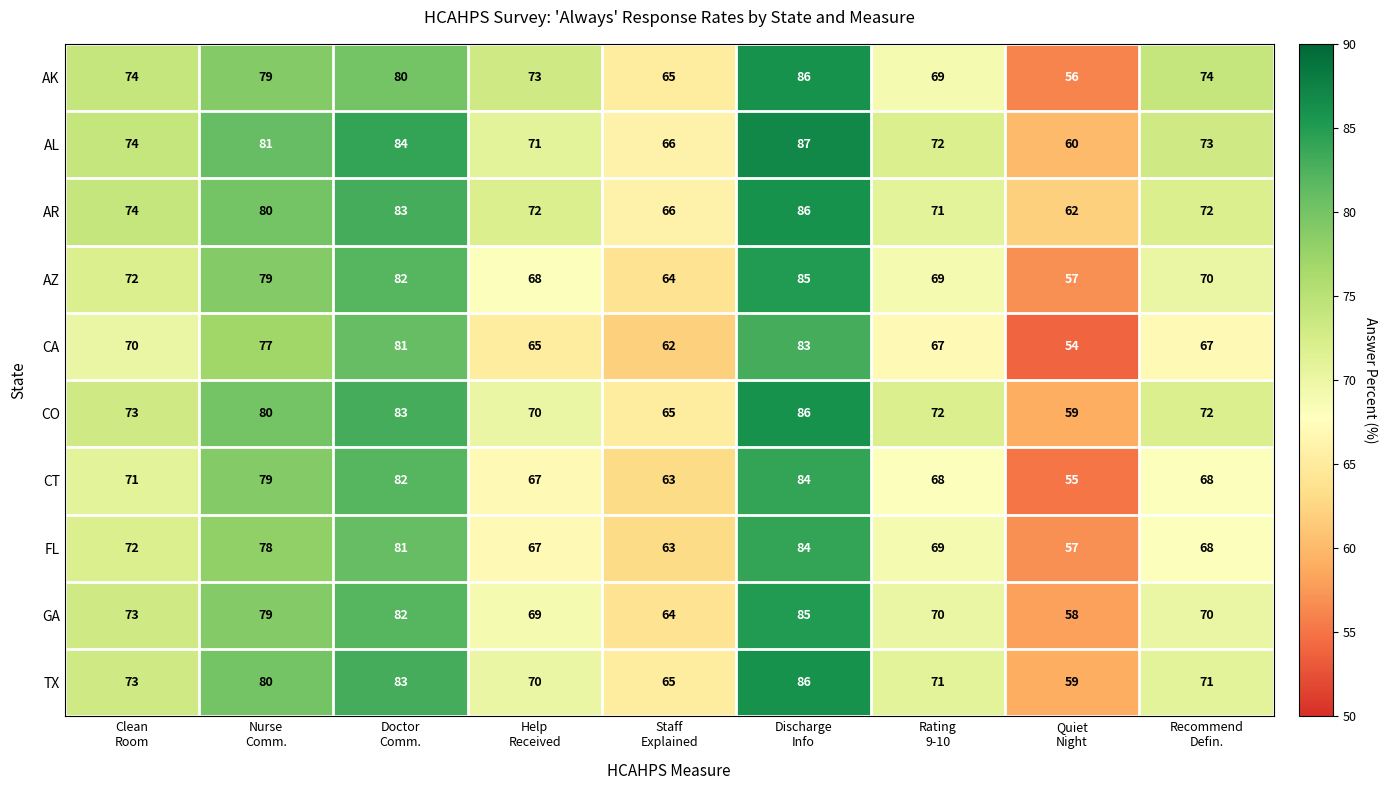

Which series has the largest total across all categories?

AL